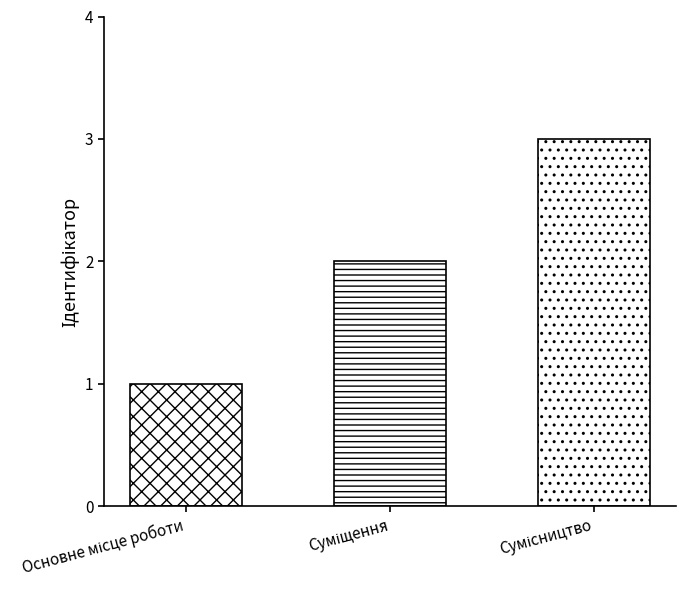

Count the number of values greater than 2.

1